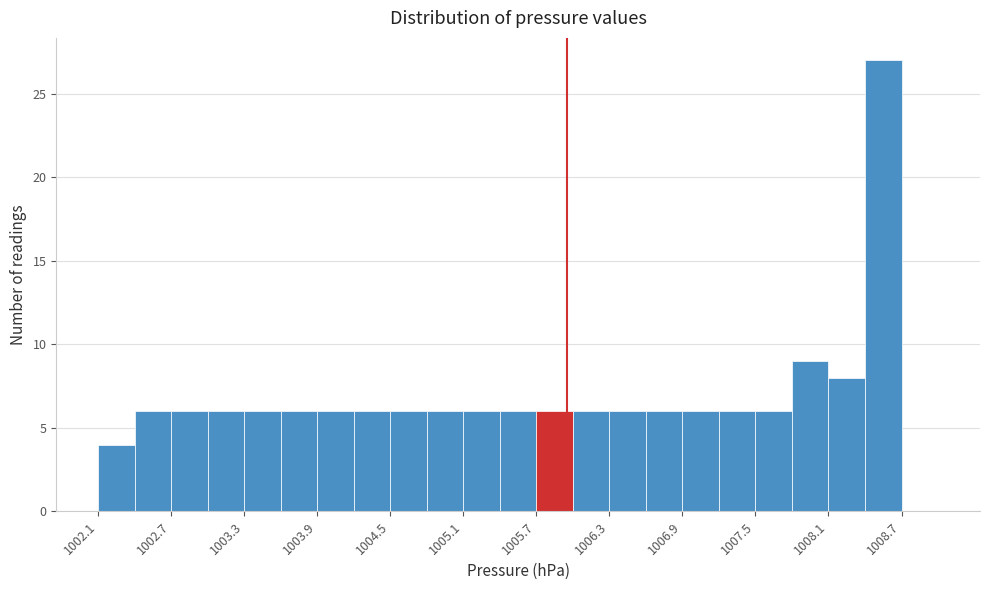

Read against the x-axis, roughly where is the centre of the tallest bar?

1008.6